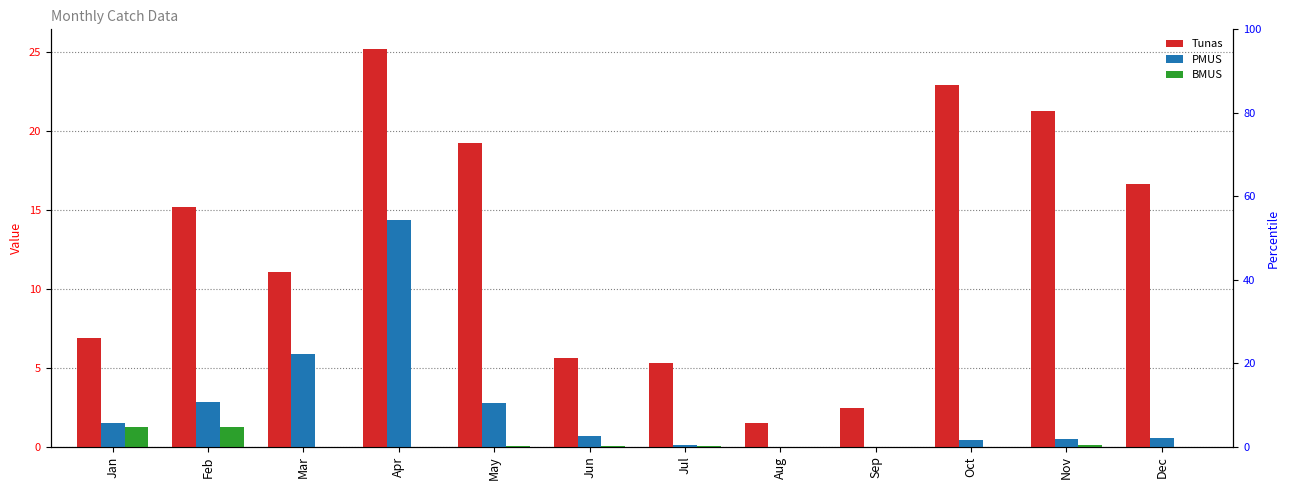

Does the chart contain any negative values?

No